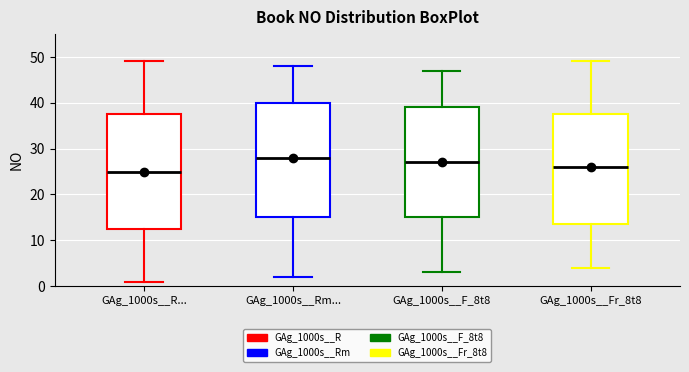

Reading left to right, read every box against the y-axis: the position of its median line, the range the box covers, and the ends of its whiskers. The values are not printed on the chart, so give them approximately, as read against the axis.

GAg_1000s__R...: median 25, box 13 to 38, whiskers 1 to 49
GAg_1000s__Rm...: median 28, box 15 to 40, whiskers 2 to 48
GAg_1000s__F_8t8: median 27, box 15 to 39, whiskers 3 to 47
GAg_1000s__Fr_8t8: median 26, box 14 to 38, whiskers 4 to 49